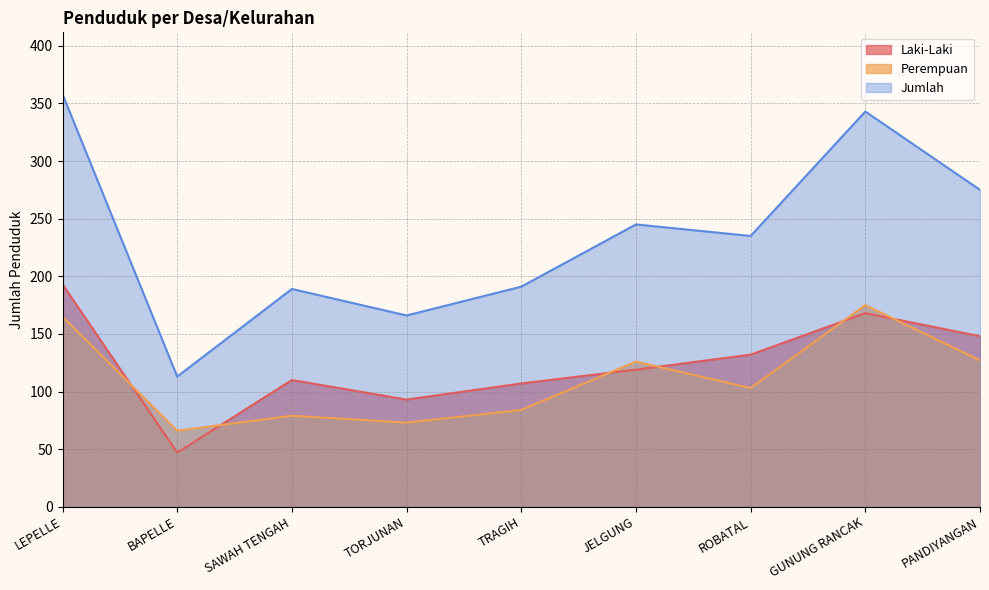

What are all the series names shown in the legend?

Laki-Laki, Perempuan, Jumlah